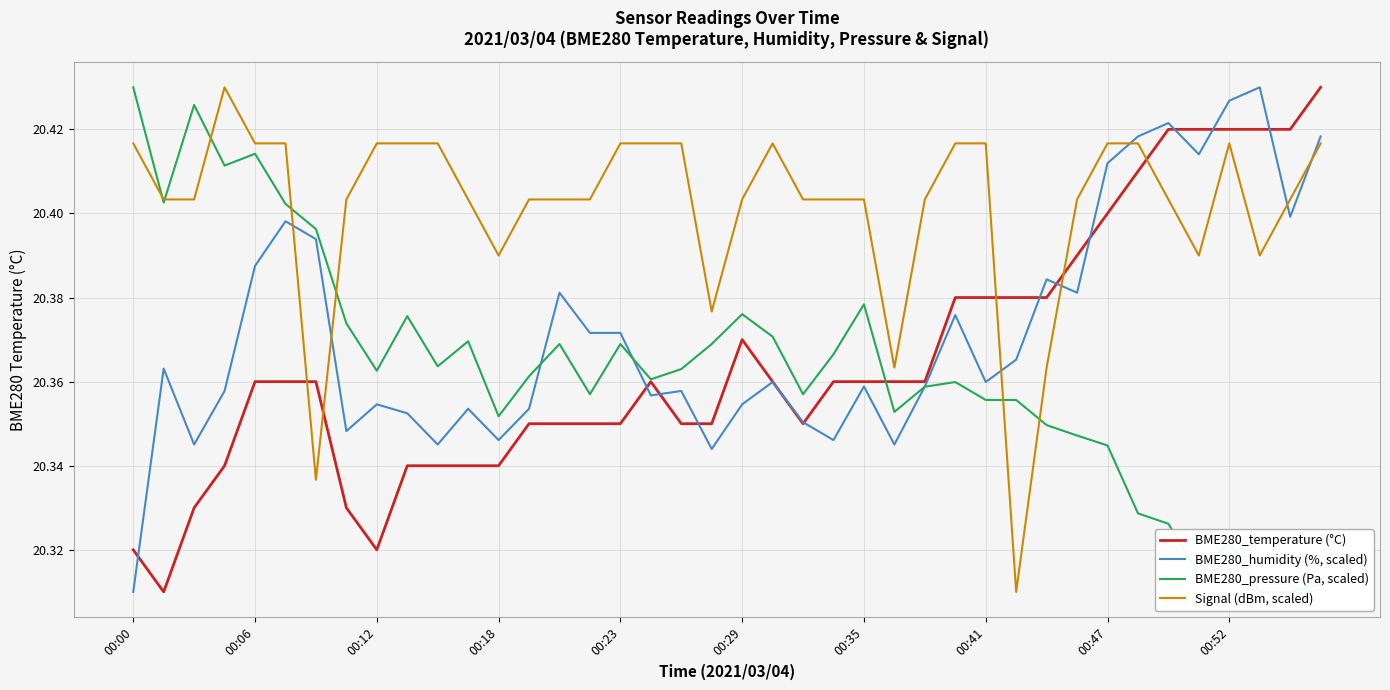

At which label is BME280_humidity (%, scaled) closest to 20?

00:00